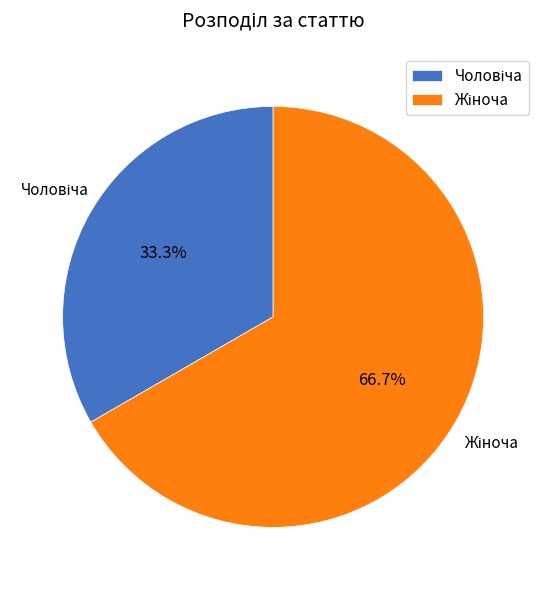

Is there a majority slice in this chart?

Yes